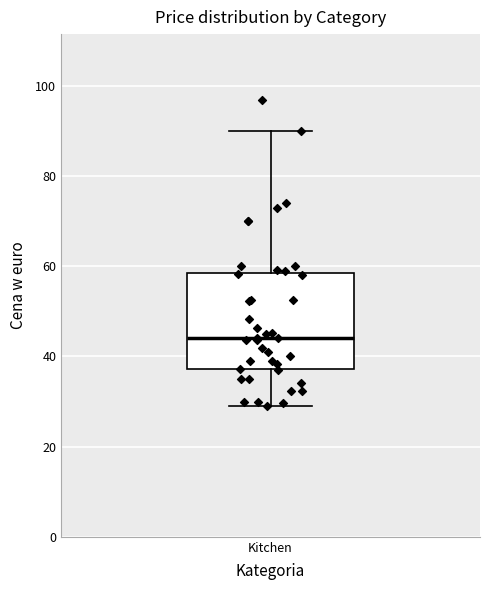

Read this box plot against the y-axis: the position of the median line, the range covered by the box, and the ends of both whiskers. The values are not printed on the chart, so give them approximately, as read against the axis.

median 44, box 38 to 58, whiskers 28 to 90